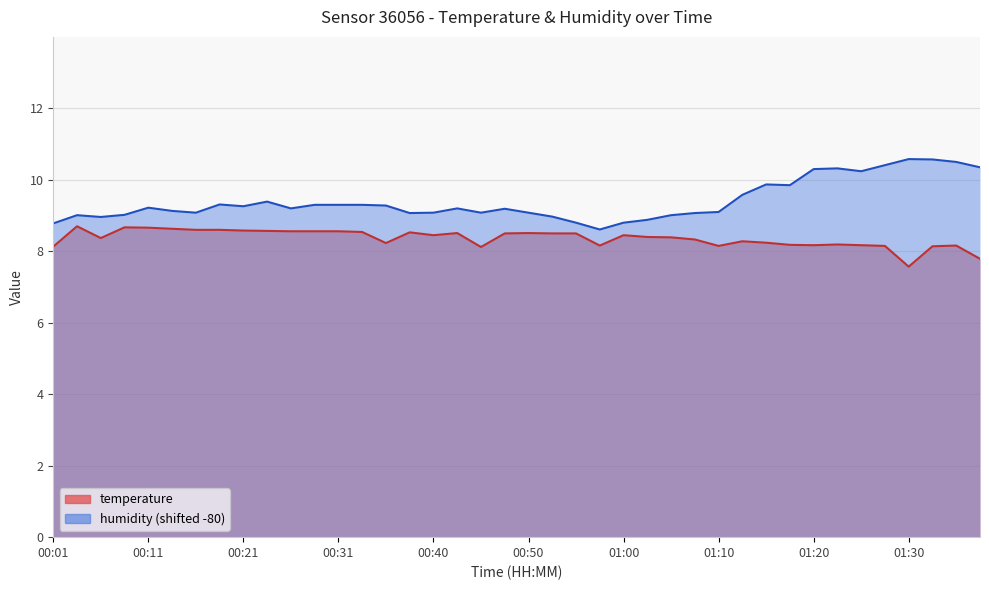

List the series in order of their overall mean, lowest first.

temperature, humidity